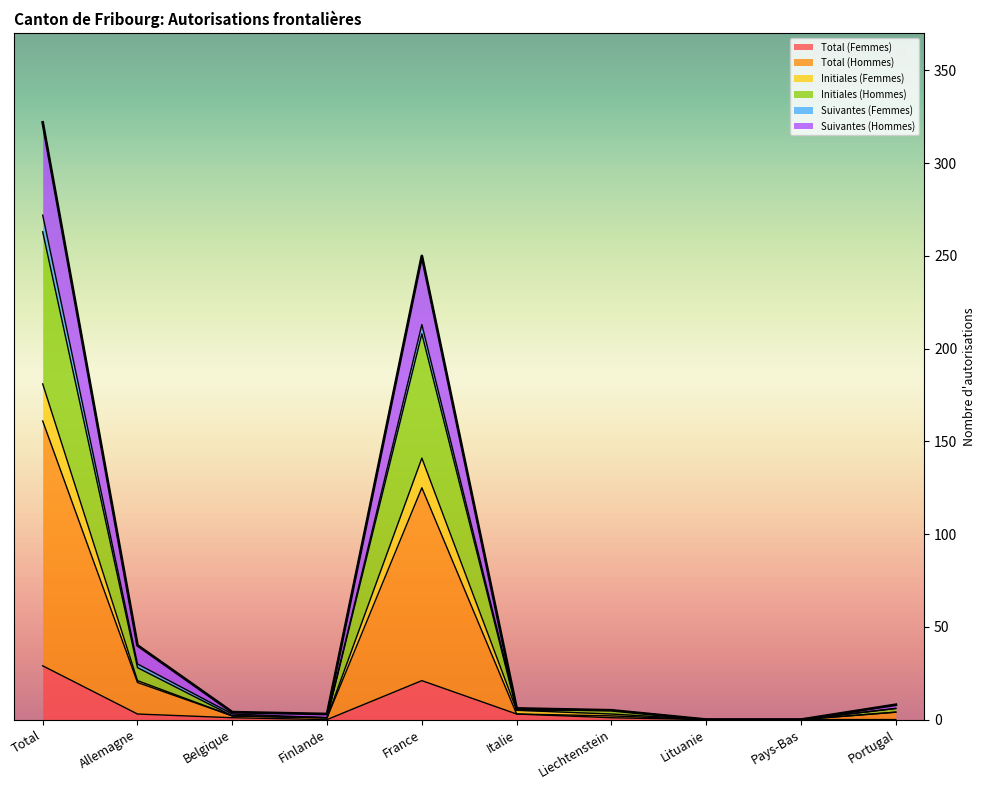

At which category is the sum across all series the highest?

Total